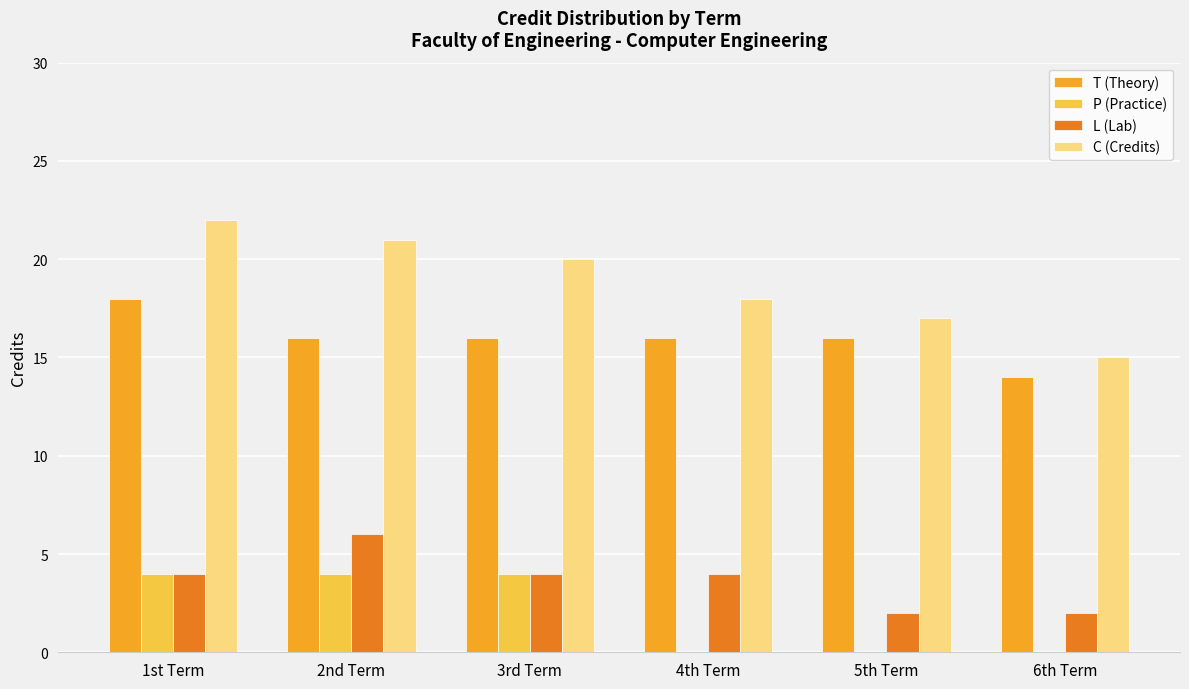

Are the bars grouped side by side (vs. stacked)?

Yes